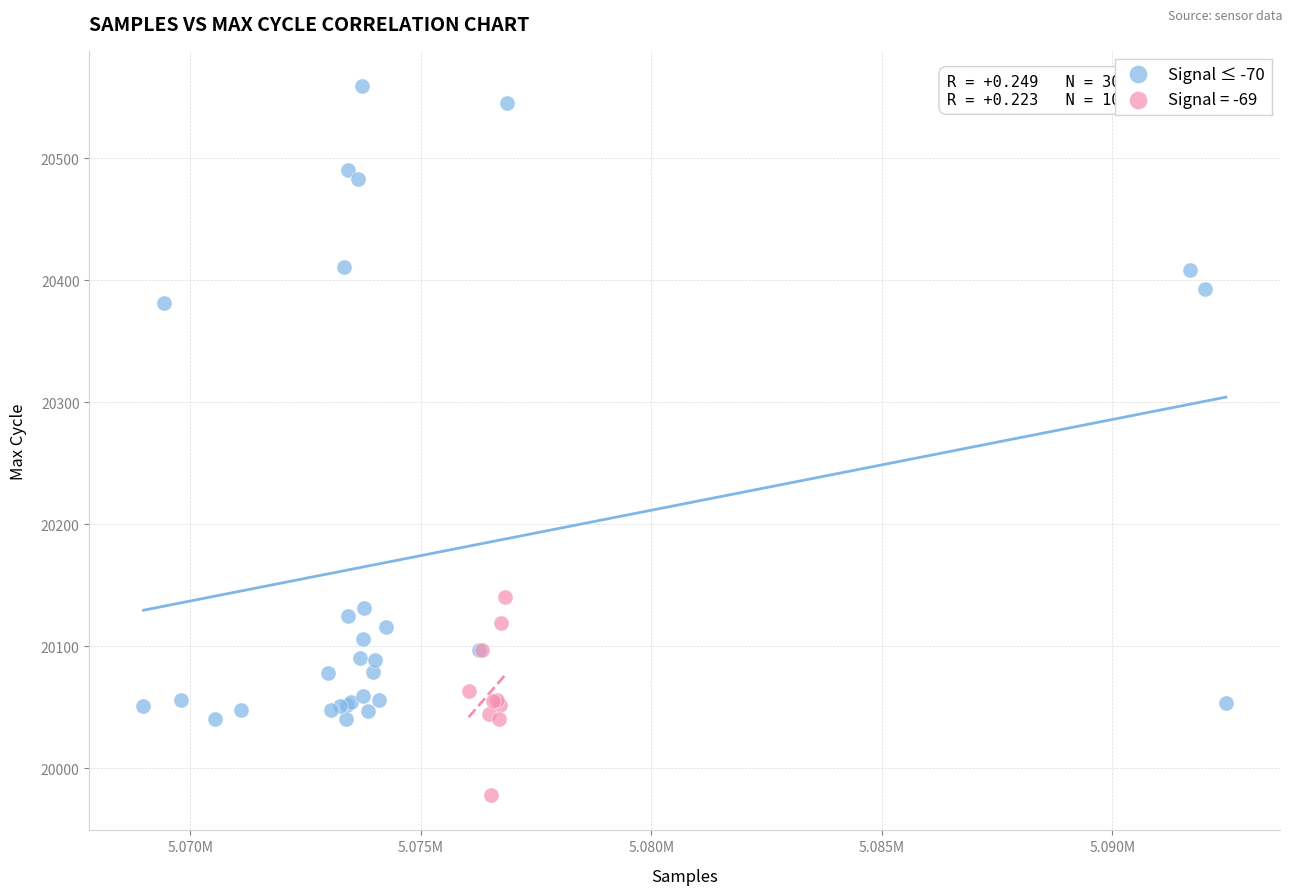

Which series has the largest Y range (max minus min)?

Signal ≤ -70